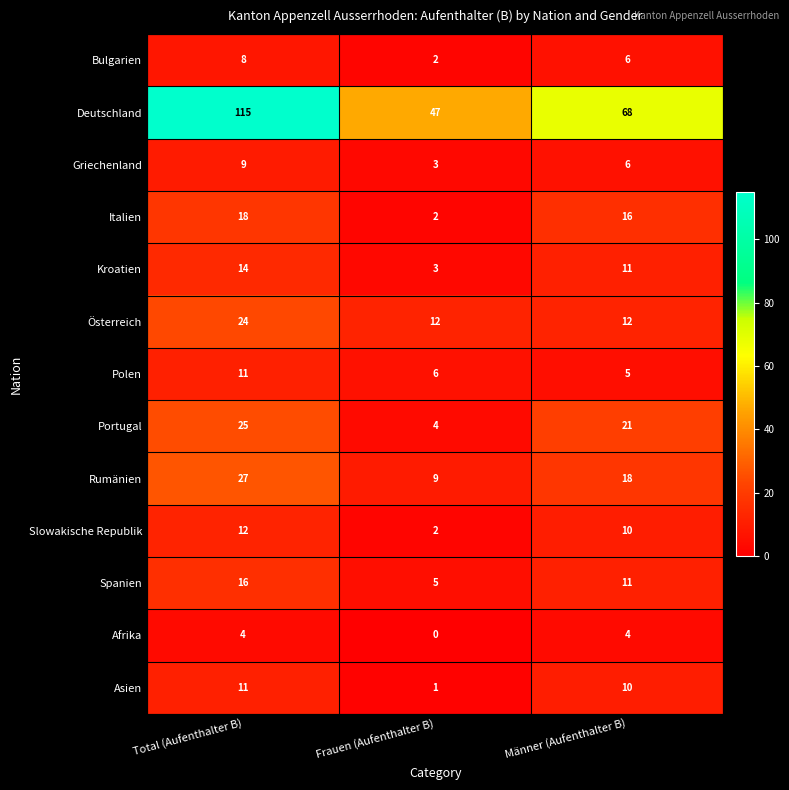

At which category is the sum across all series the highest?

Total (Aufenthalter B)